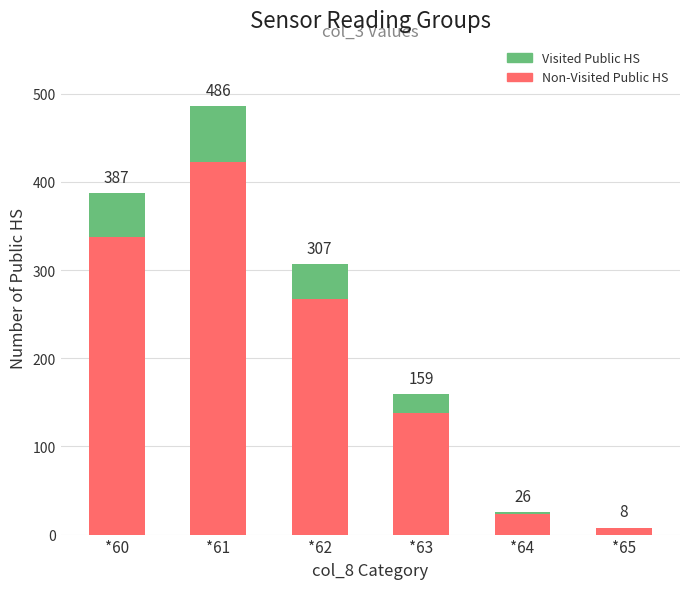

Does the chart contain stacked bars?

Yes